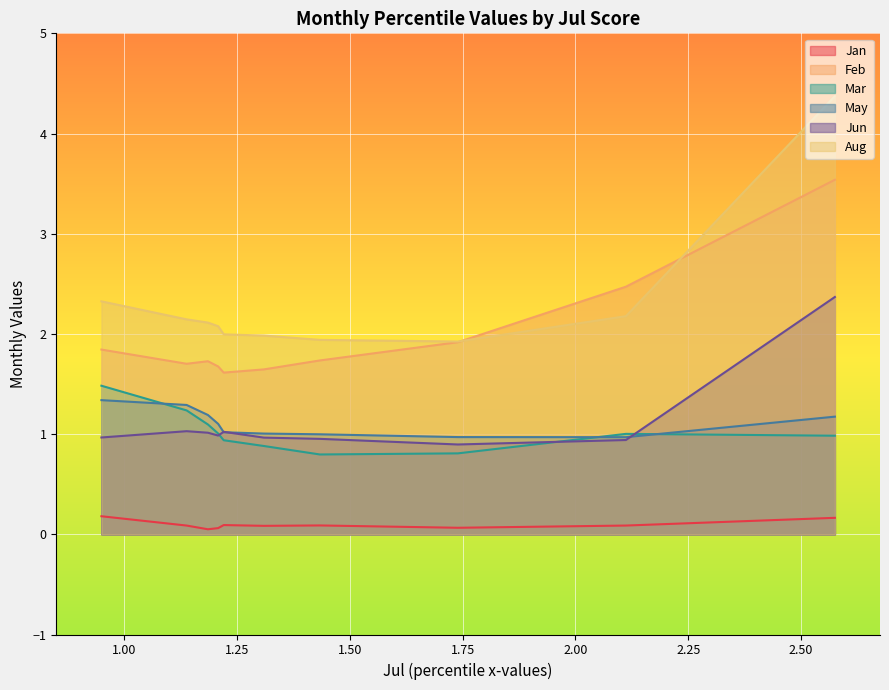

True or false: May has a value of 1.3 at pct95.

True